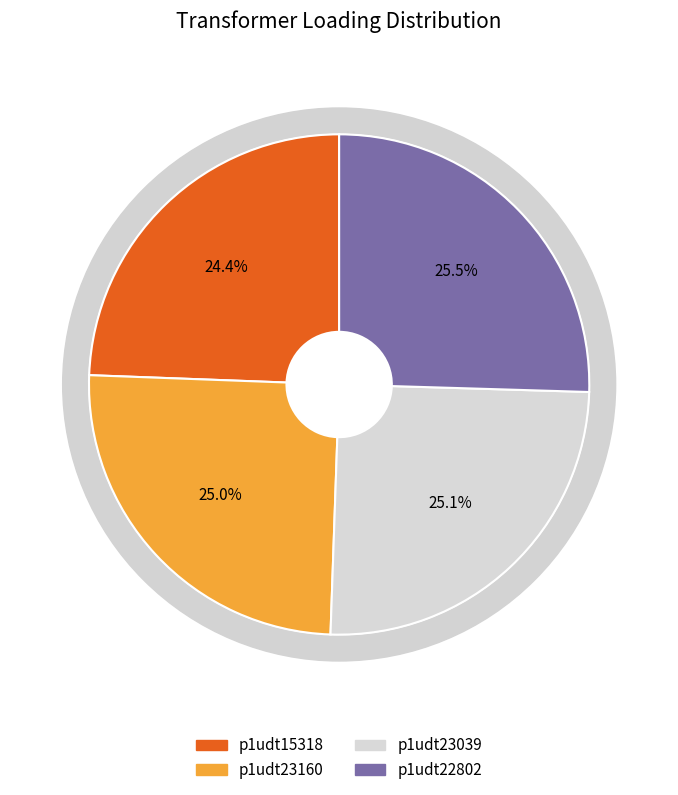

The p1udt23160 slice represents 25% of the pie. True or false?

True